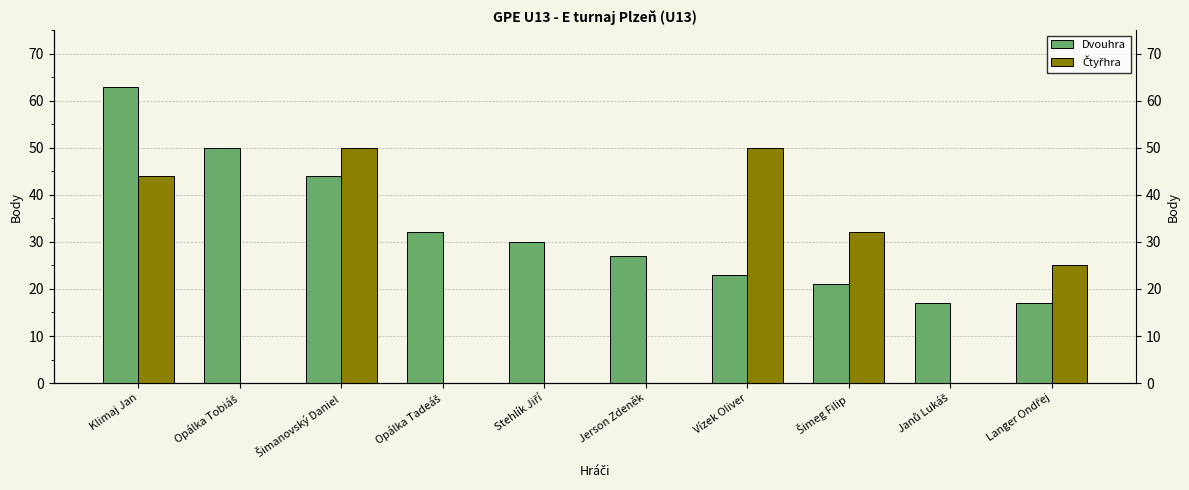

Reading left to right, extract all data points from this chart.

Dvouhra: Klimaj Jan=63	Opálka Tobiáš=50	Šimanovský Daniel=44	Opálka Tadeáš=32	Stehlík Jiří=30	Jerson Zdeněk=27	Vízek Oliver=23	Šimeg Filip=21	Janů Lukáš=17	Langer Ondřej=17
Čtyřhra: Klimaj Jan=44	Opálka Tobiáš=0	Šimanovský Daniel=50	Opálka Tadeáš=0	Stehlík Jiří=0	Jerson Zdeněk=0	Vízek Oliver=50	Šimeg Filip=32	Janů Lukáš=0	Langer Ondřej=25